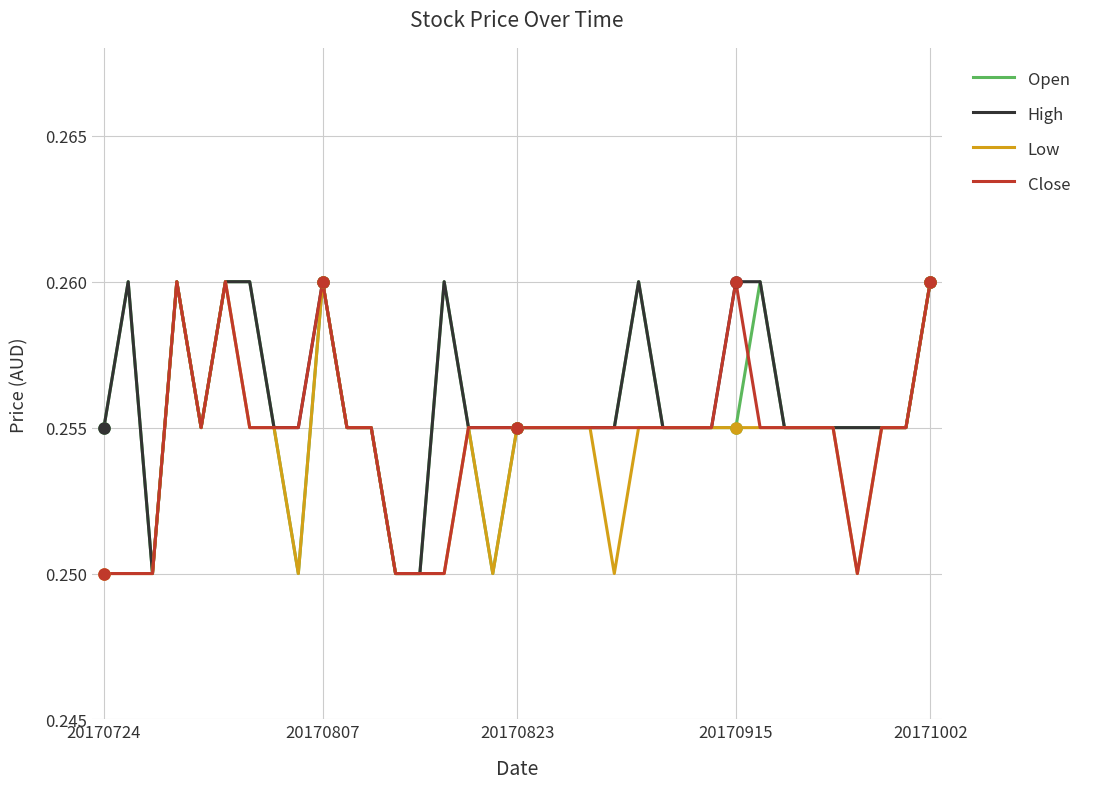

What is the value of the Close point at the 13th from the left?

0.2